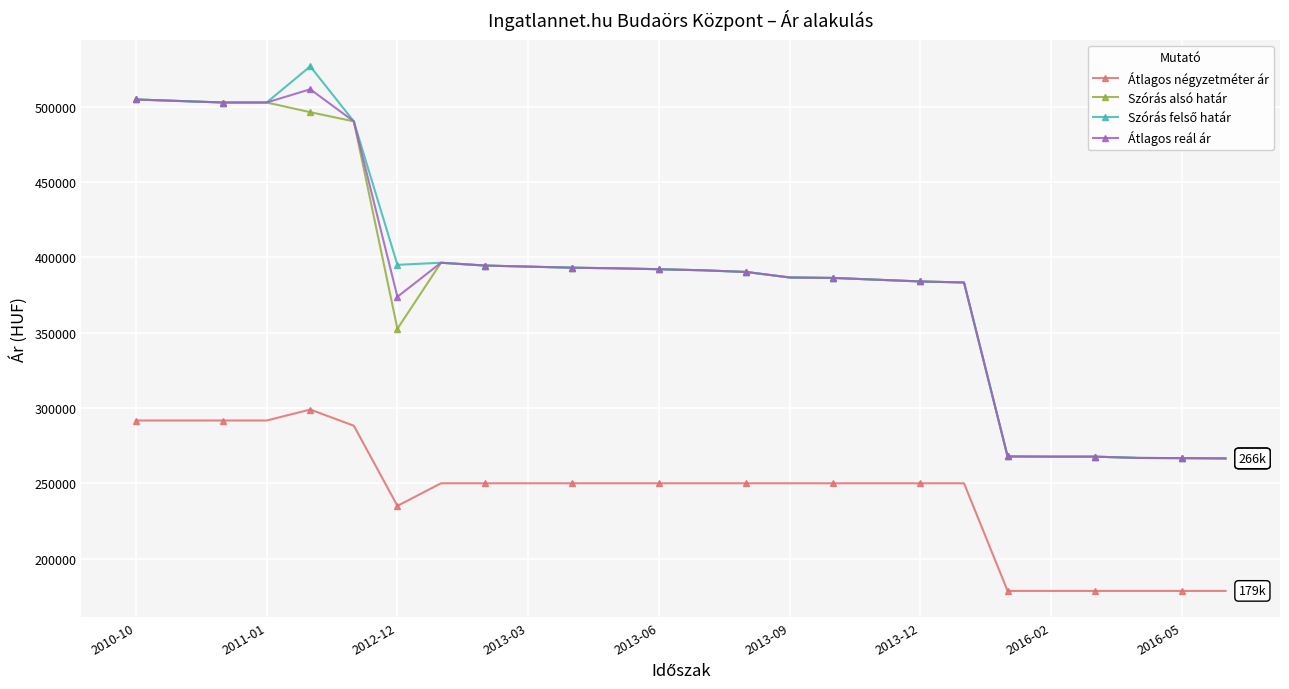

What is the smallest value displayed?

178571